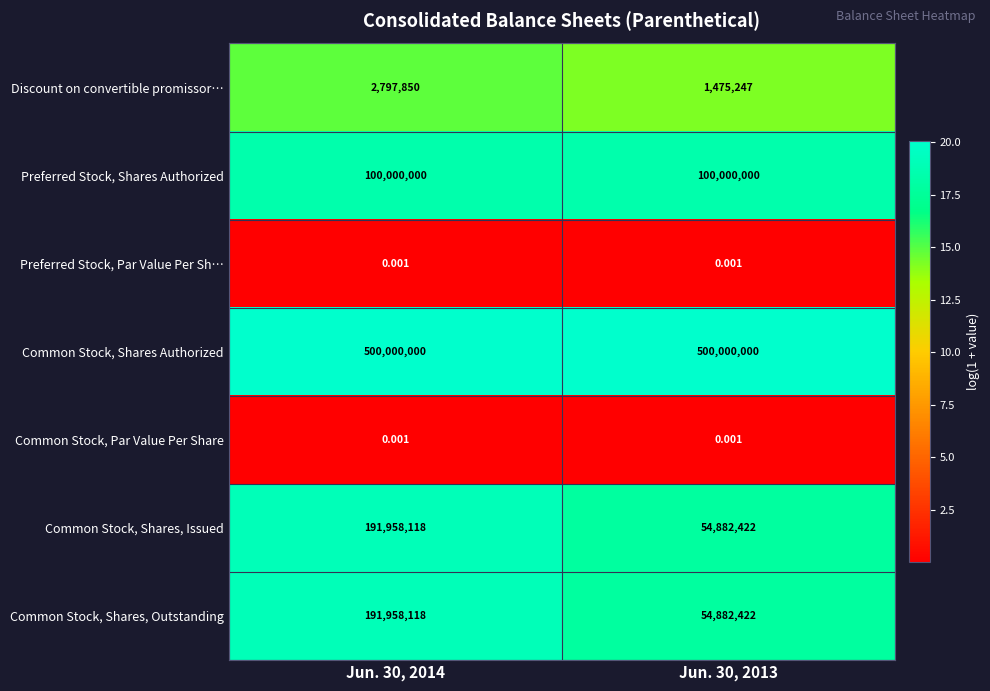

Is the value of Common Stock, Par Value Per Share at Jun. 30, 2013 greater than the value of Common Stock, Shares, Outstanding at Jun. 30, 2013?

No